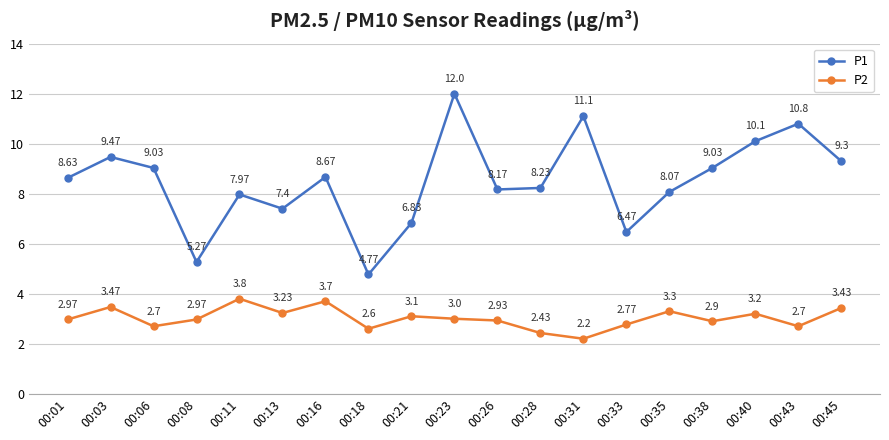

Which series has the largest range (max minus min)?

P1